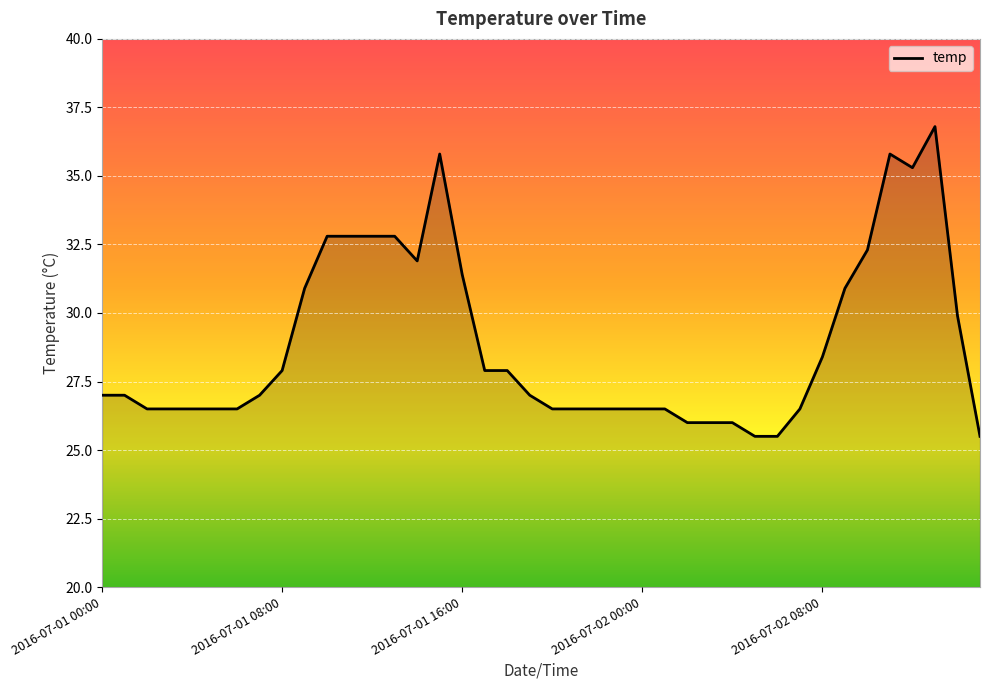

What is the maximum value shown in the chart?

36.8